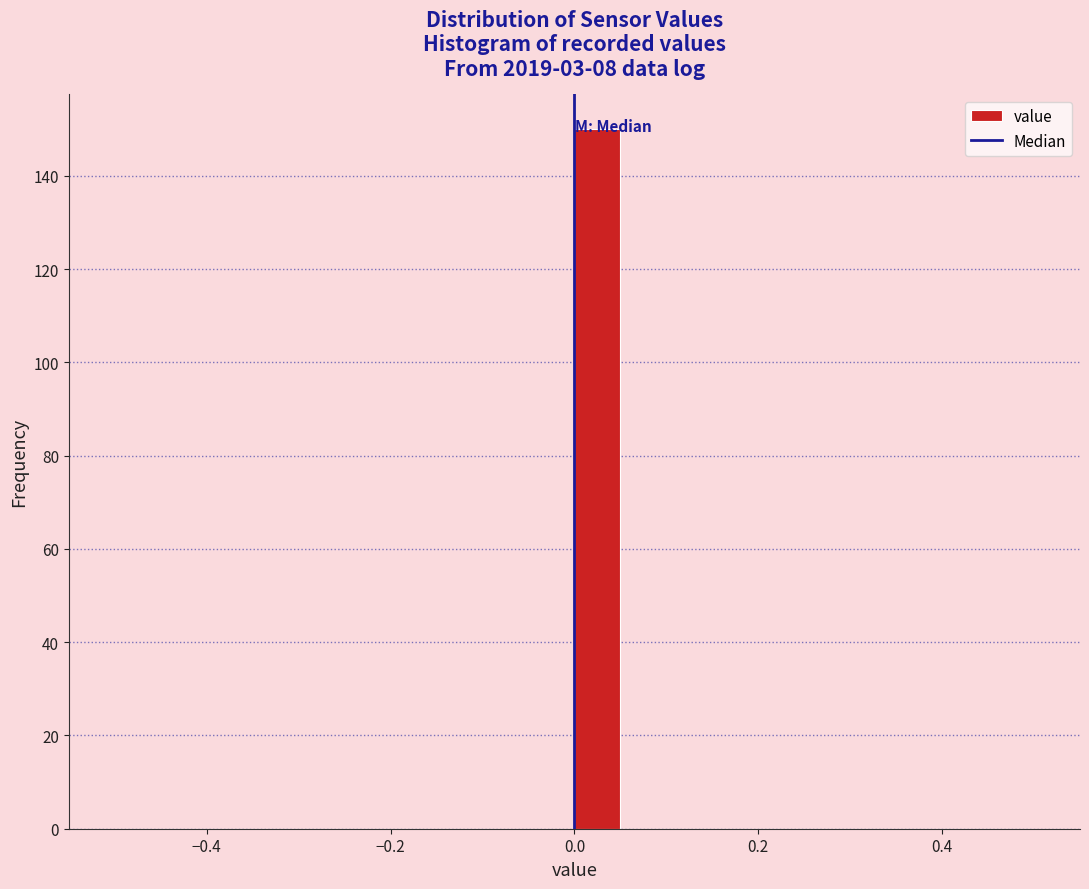

Read against the x-axis, roughly where is the centre of the tallest bar?

0.02